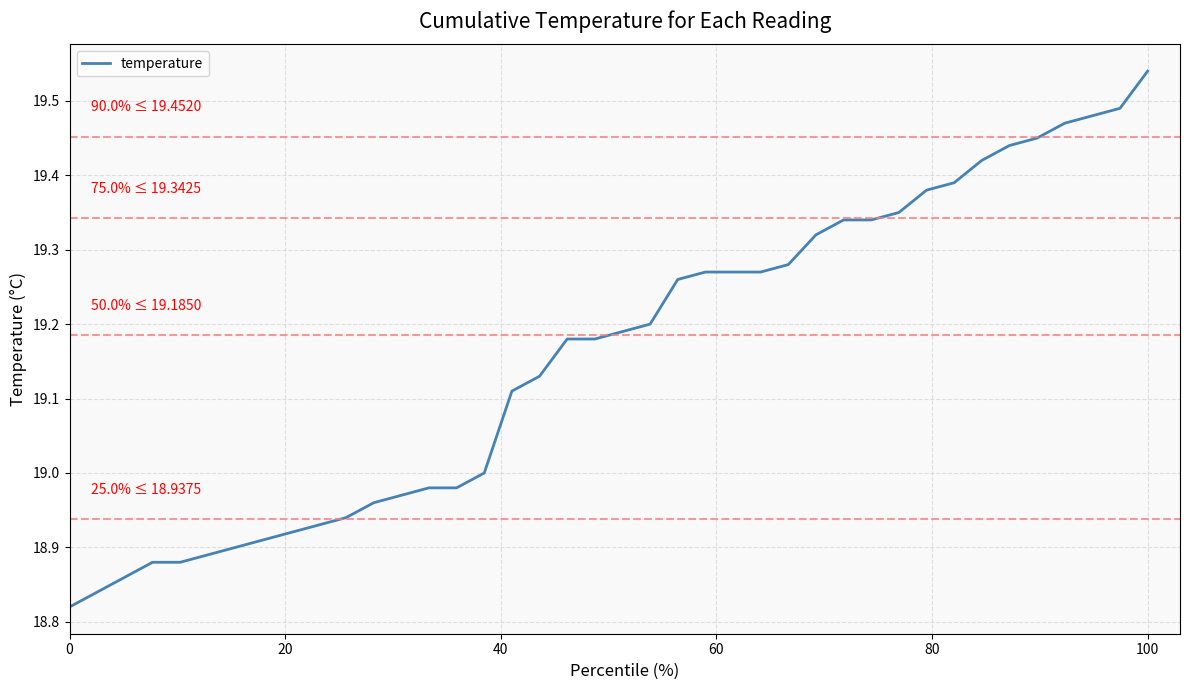

What is the difference between the maximum and minimum values?

0.7